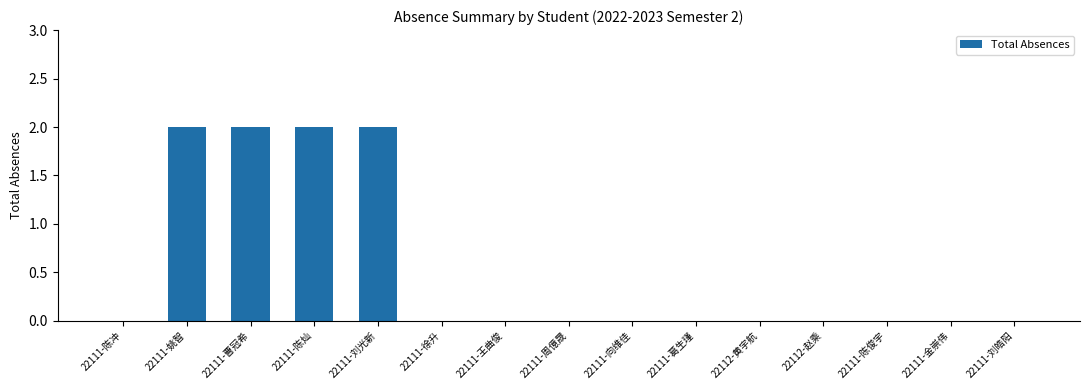

Reading right to left, extract all data points from this chart.

22111-刘皓阳=0	22111-金崇伟=0	22111-陈俊宇=0	22112-赵乘=0	22112-黄宇航=0	22111-葛生瑾=0	22111-向维佳=0	22111-周億晟=0	22111-王曲俊=0	22111-徐升=0	22111-刘光新=2	22111-陈灿=2	22111-曹冠希=2	22111-姚智=2	22111-陈冲=0